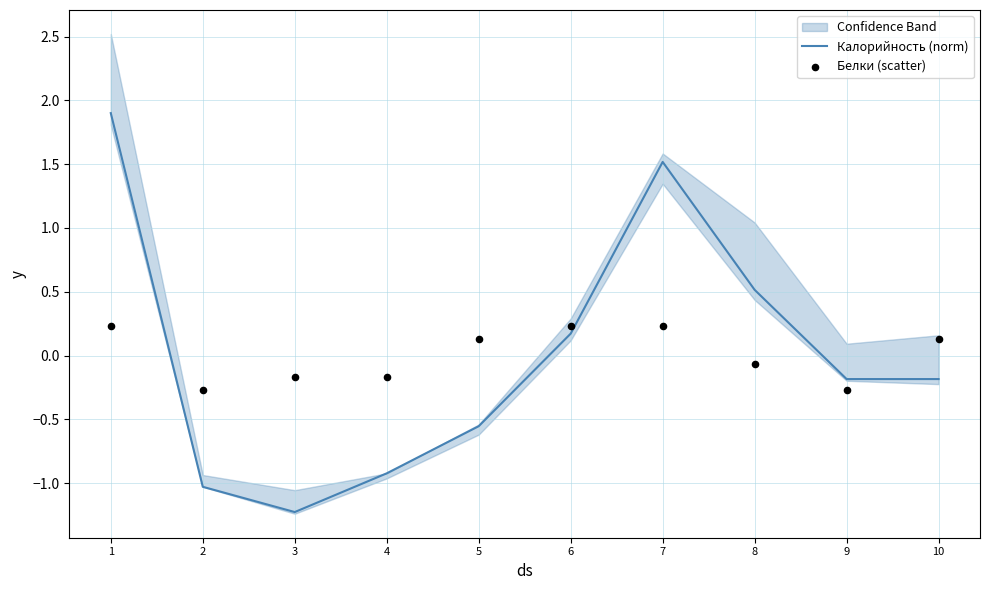

Which series has the largest Y range (max minus min)?

Калорийность (norm)